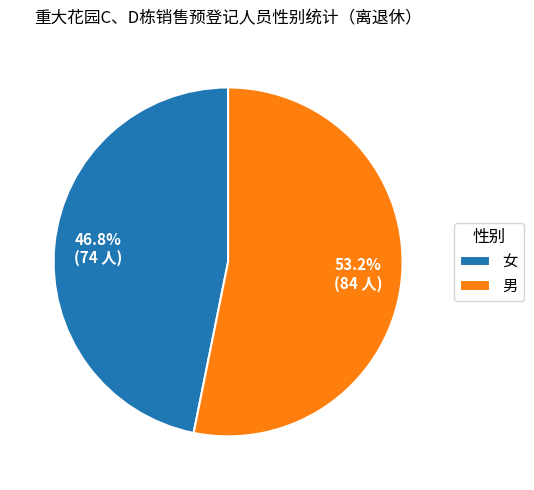

To the nearest percent, what is the average slice percentage?

50%